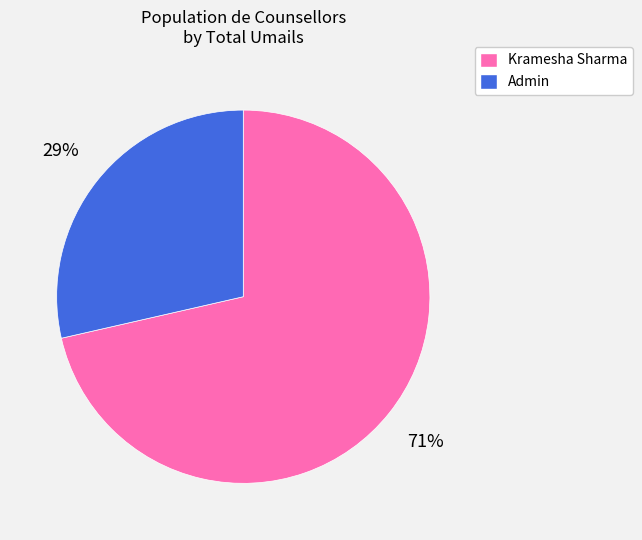

Combined, do Admin and Kramesha Sharma account for over 50%?

Yes